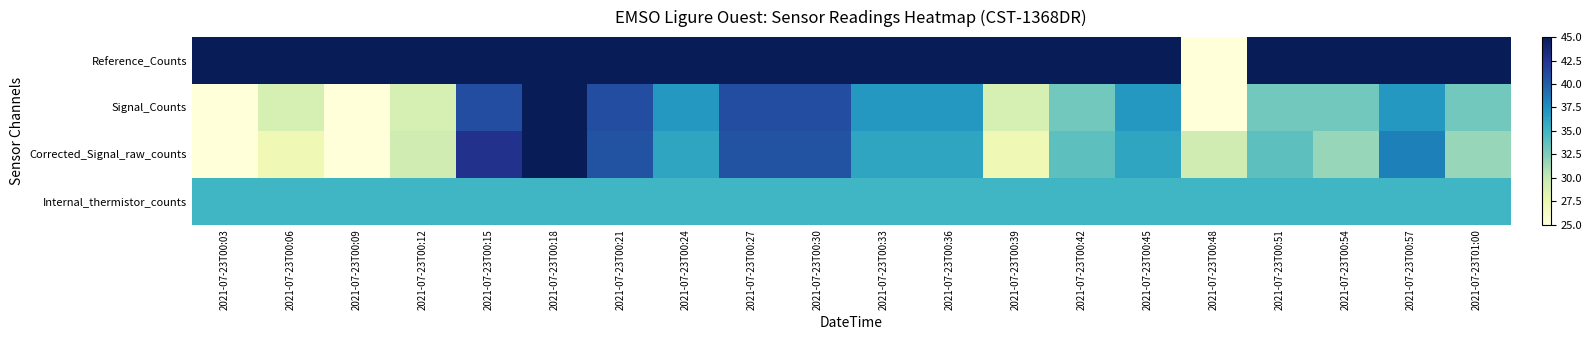

At how many categories does at least one series exceed 40?

19